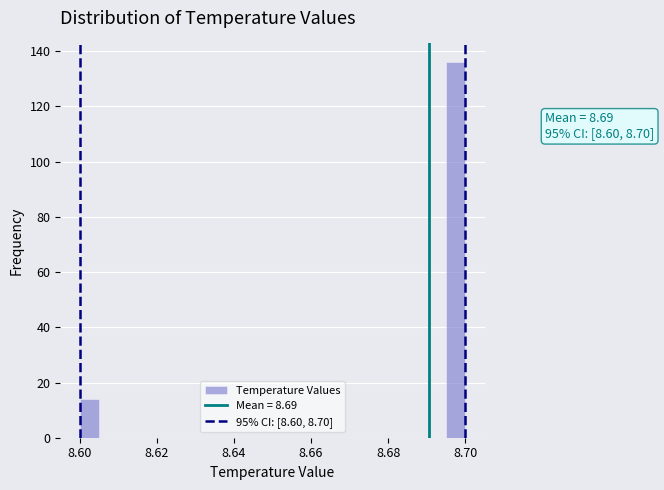

Read against the x-axis, roughly where is the centre of the tallest bar?

8.698